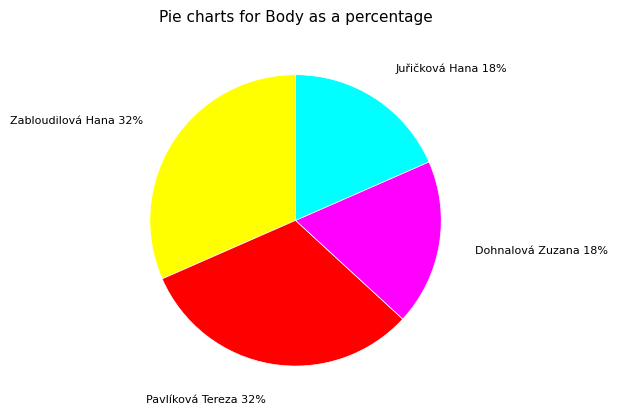

To the nearest percent, what is the average slice percentage?

25%